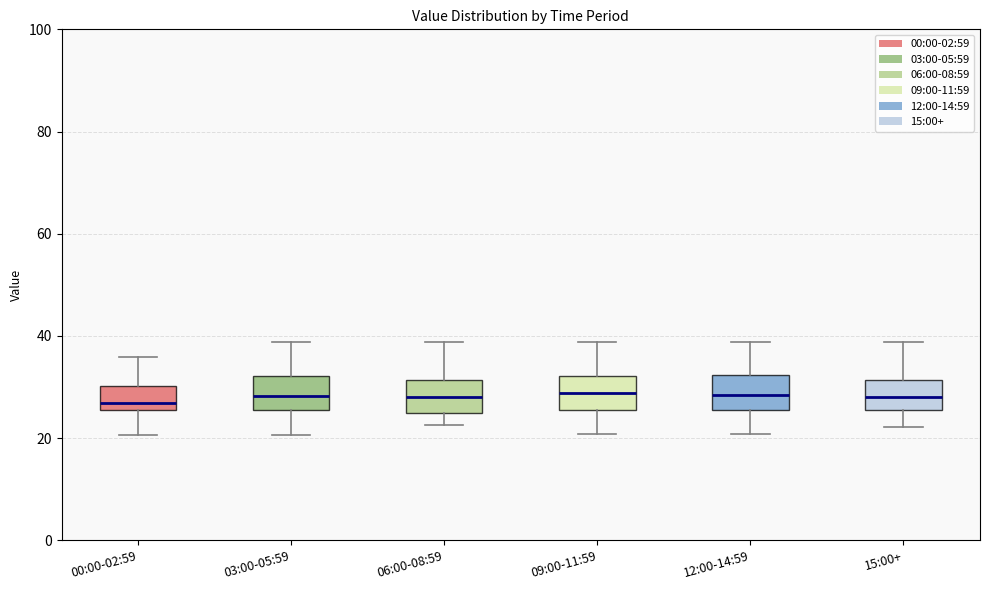

Where does the median line of the box for 03:00-05:59 sit on the y-axis? The values are not printed on the chart, so give them approximately, as read against the axis.

28